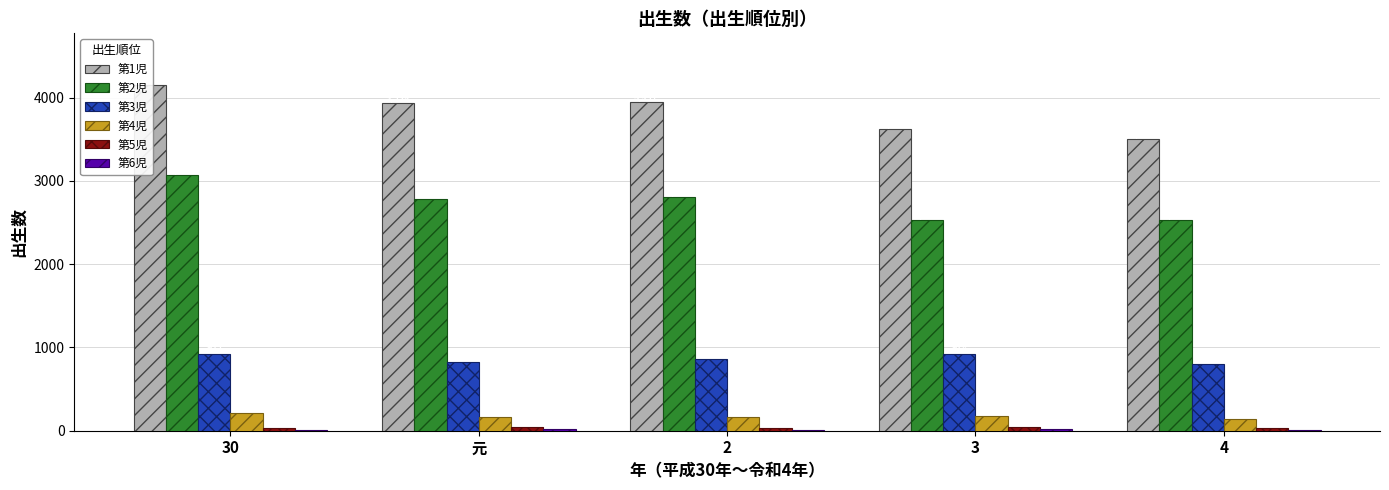

Count the number of categories in the chart.

5